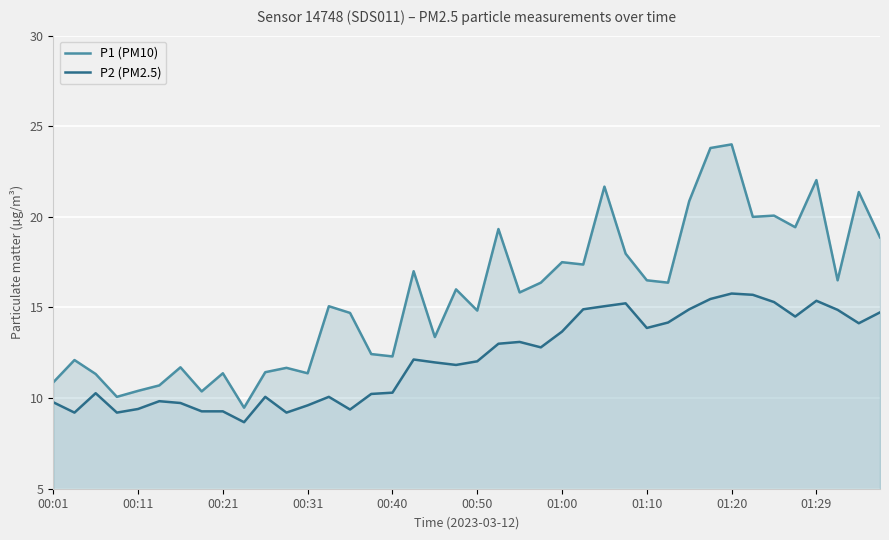

What is the difference between the maximum and minimum values in the P2 (PM2.5) series?

7.1